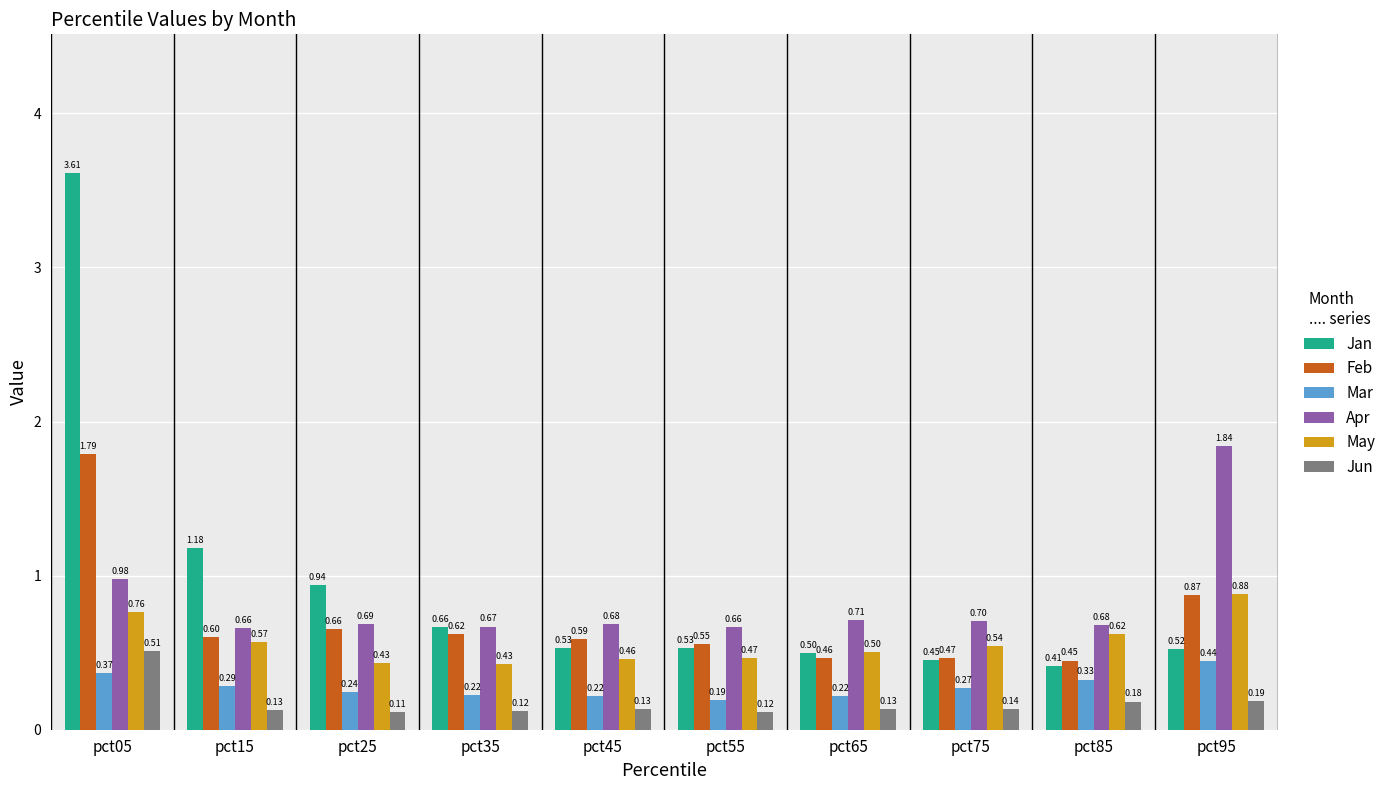

How many Jun values are between 0 and 1?

10